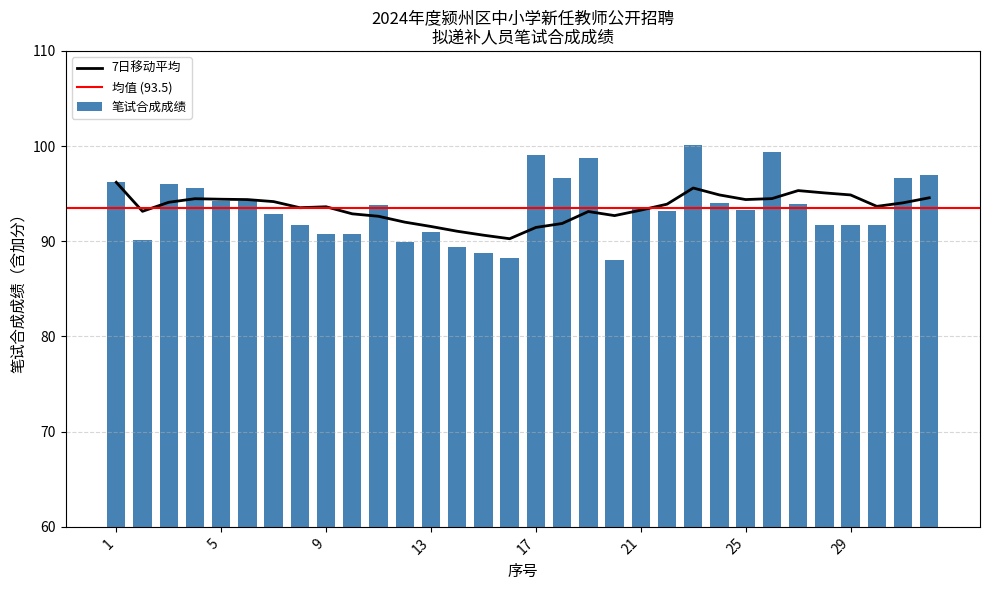

Rank the categories by value from highest to lowest.

23, 26, 17, 19, 32, 18, 31, 1, 3, 4, 5, 6, 24, 27, 11, 21, 25, 22, 7, 8, 28, 29, 30, 13, 9, 10, 2, 12, 14, 15, 16, 20